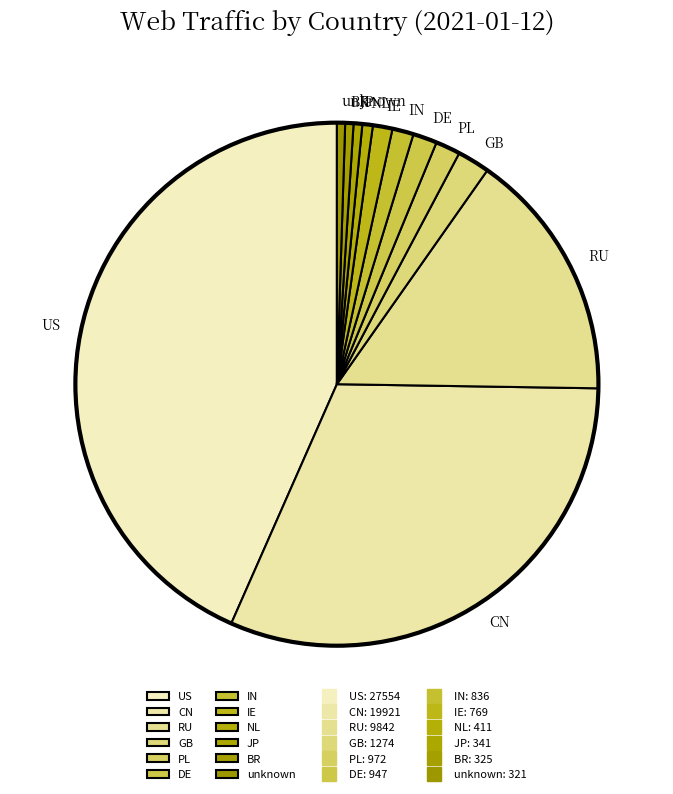

Combined, do BR and IN account for over 50%?

No